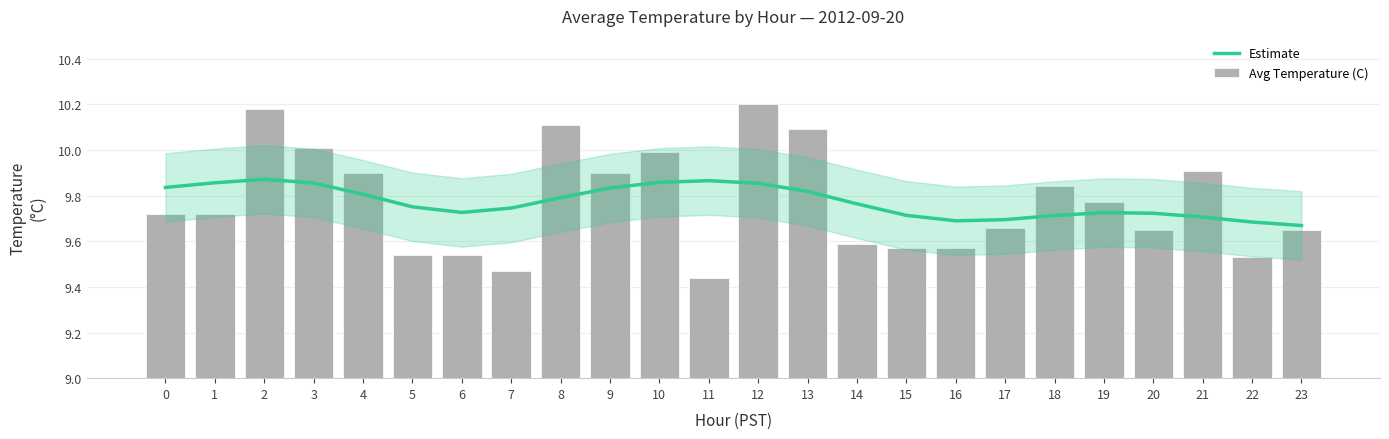

Read the Avg Temperature (C) value at 0.

9.7